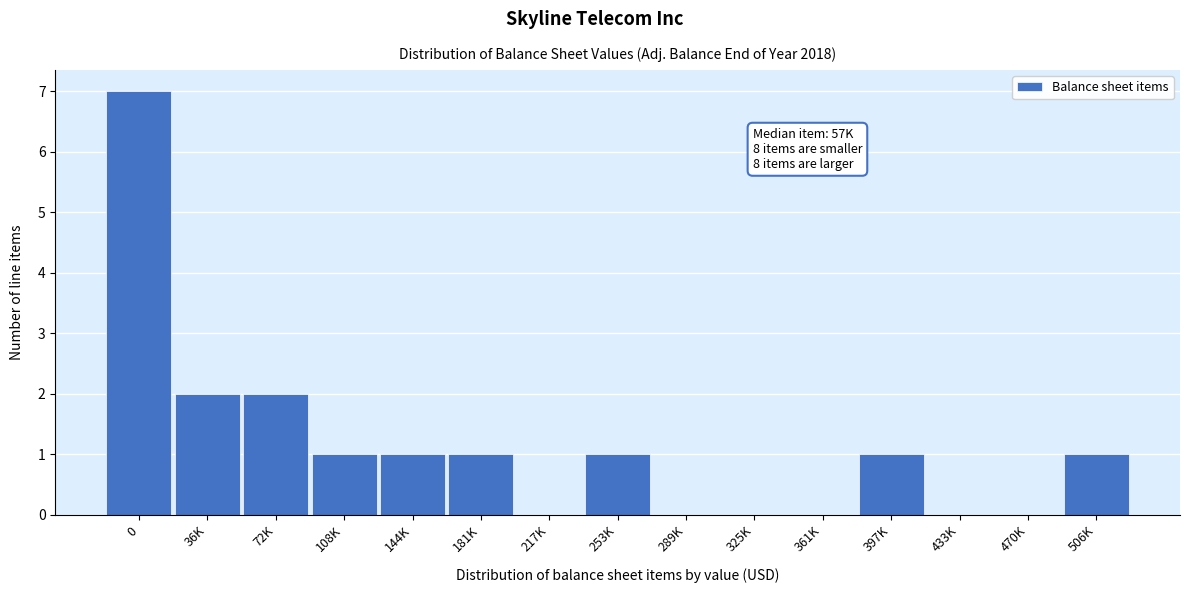

Reading right to left, extract all data points from this chart.

506K=1	470K=0	433K=0	397K=1	361K=0	325K=0	289K=0	253K=1	217K=0	181K=1	144K=1	108K=1	72K=2	36K=2	0=7